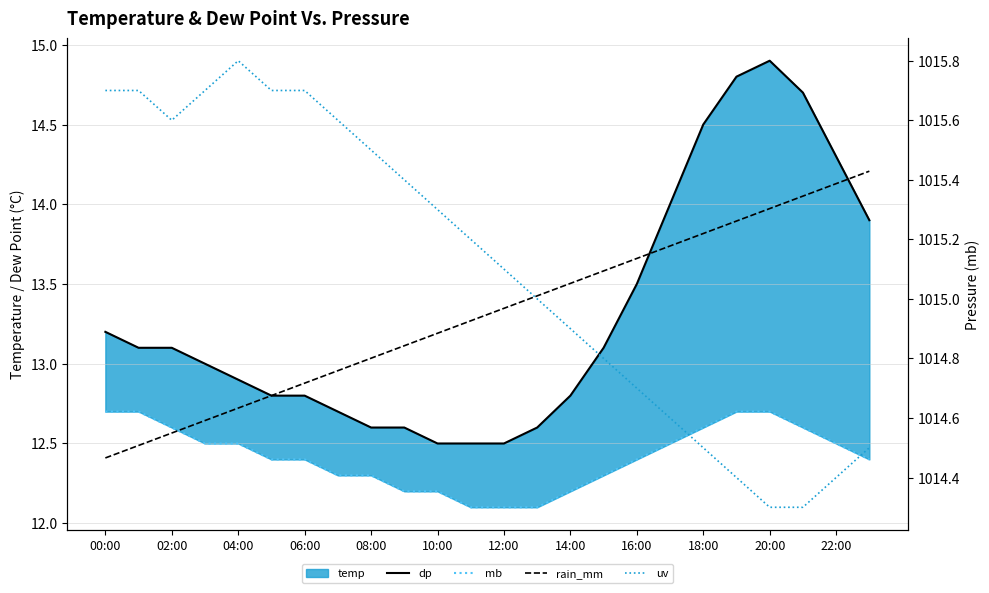

Rank the series at 00:00 from lowest to highest value.

rain_mm, mb, dp, uv